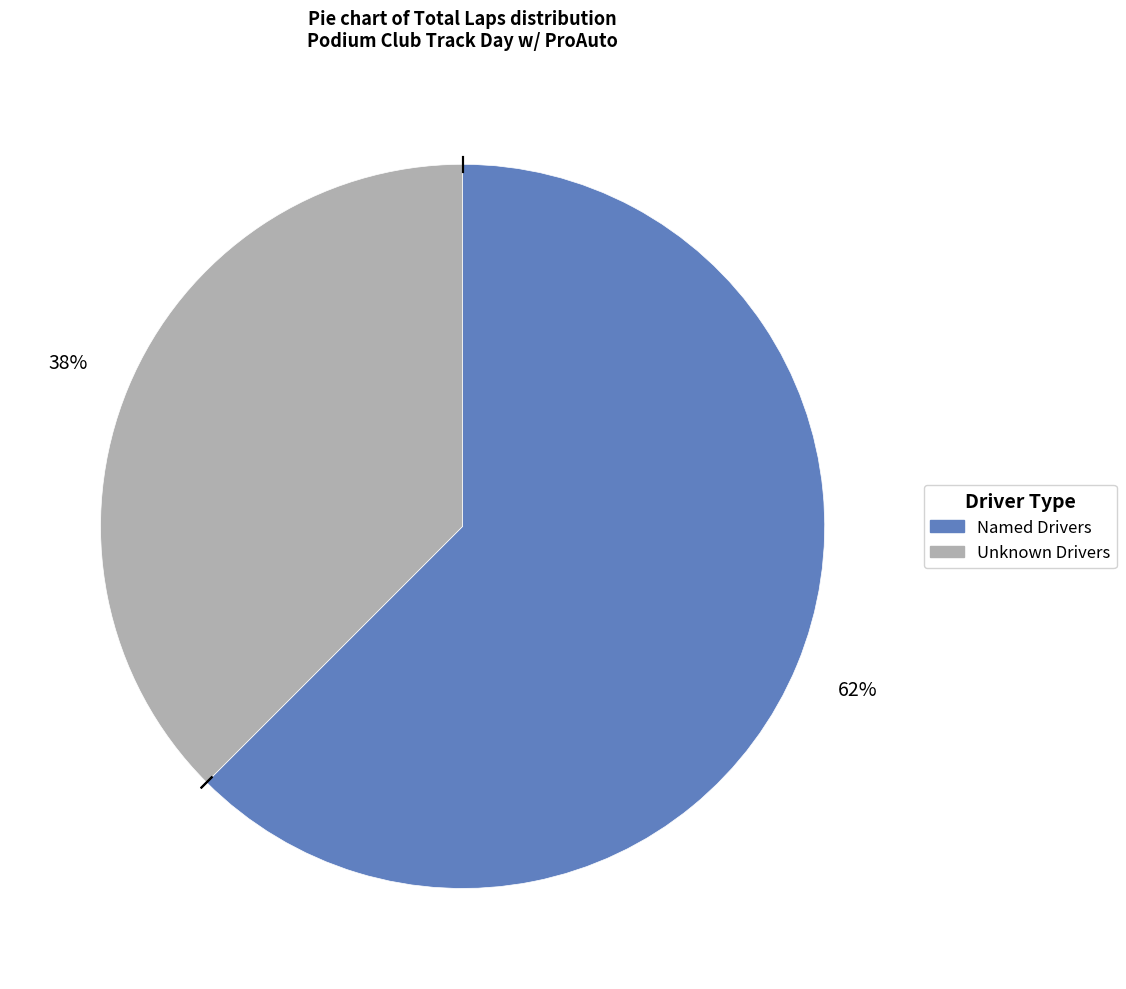

Is there a majority slice in this chart?

Yes